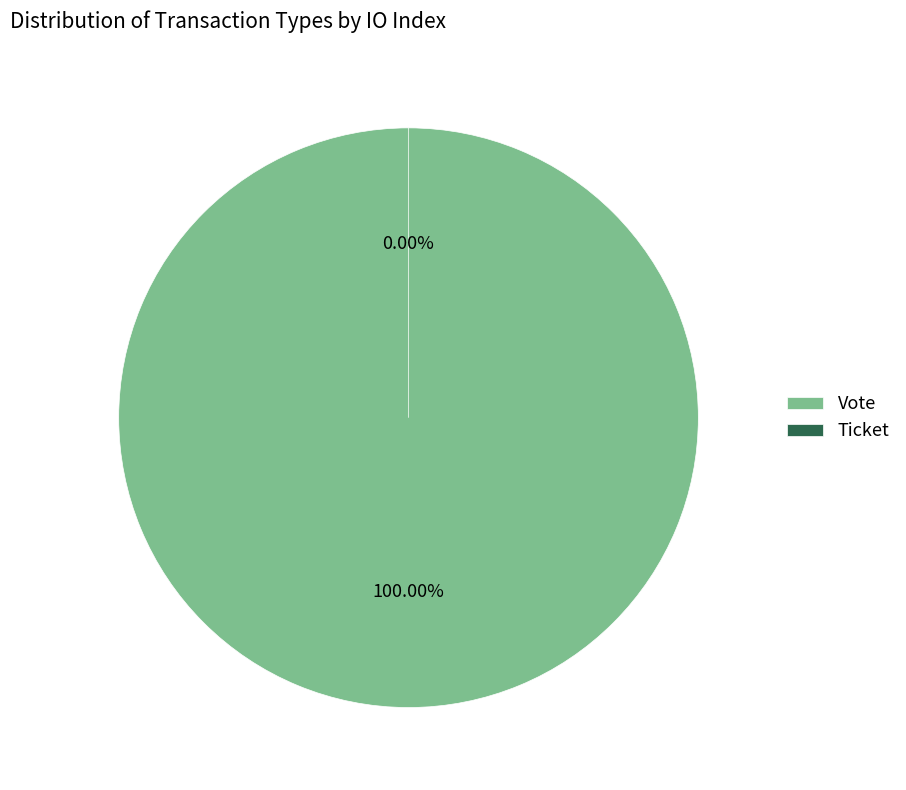

To the nearest percent, what is the difference between the Ticket and Vote slice percentages?

100%